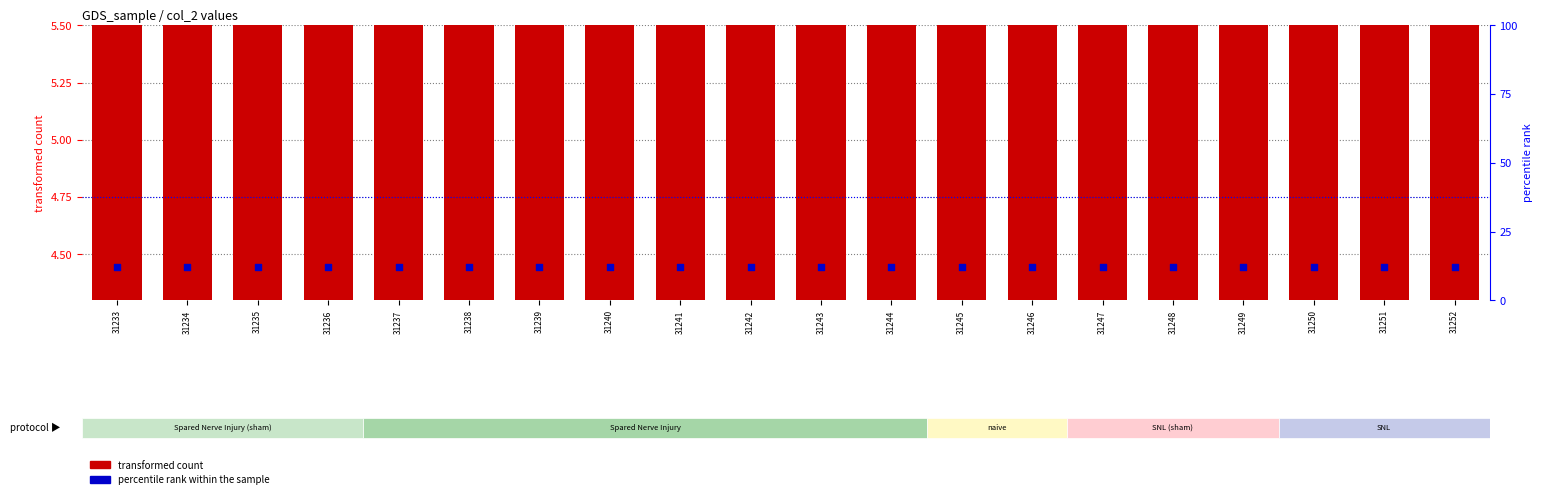

What is the total value across all series at 31237?

16.4